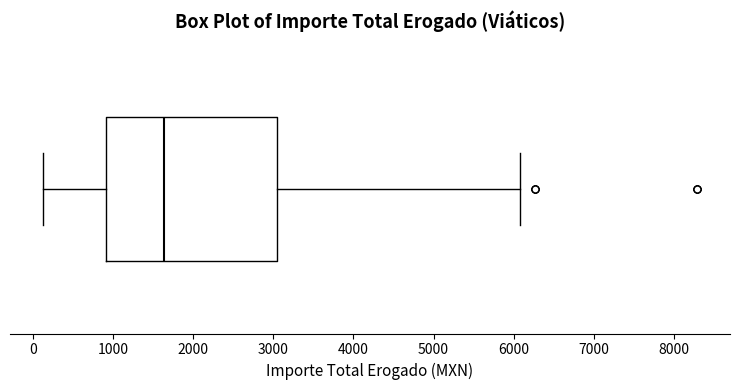

Read this box plot against the x-axis: the position of the median line, the range covered by the box, and the ends of both whiskers. The values are not printed on the chart, so give them approximately, as read against the axis.

median 1600, box 900 to 3000, whiskers 100 to 6100